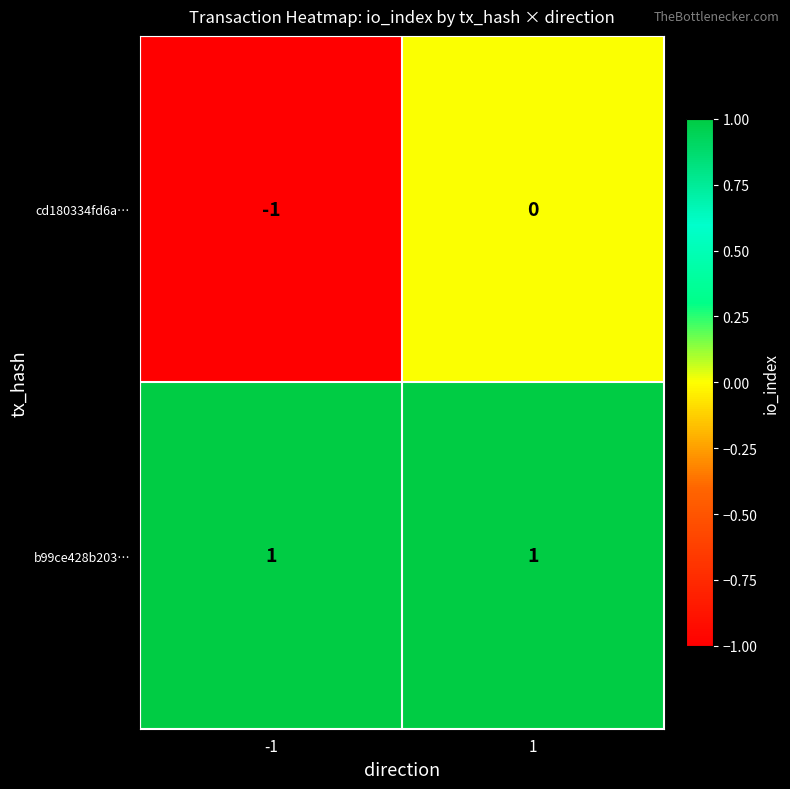

The value of b99ce428b203… at 1 is 1. True or false?

True